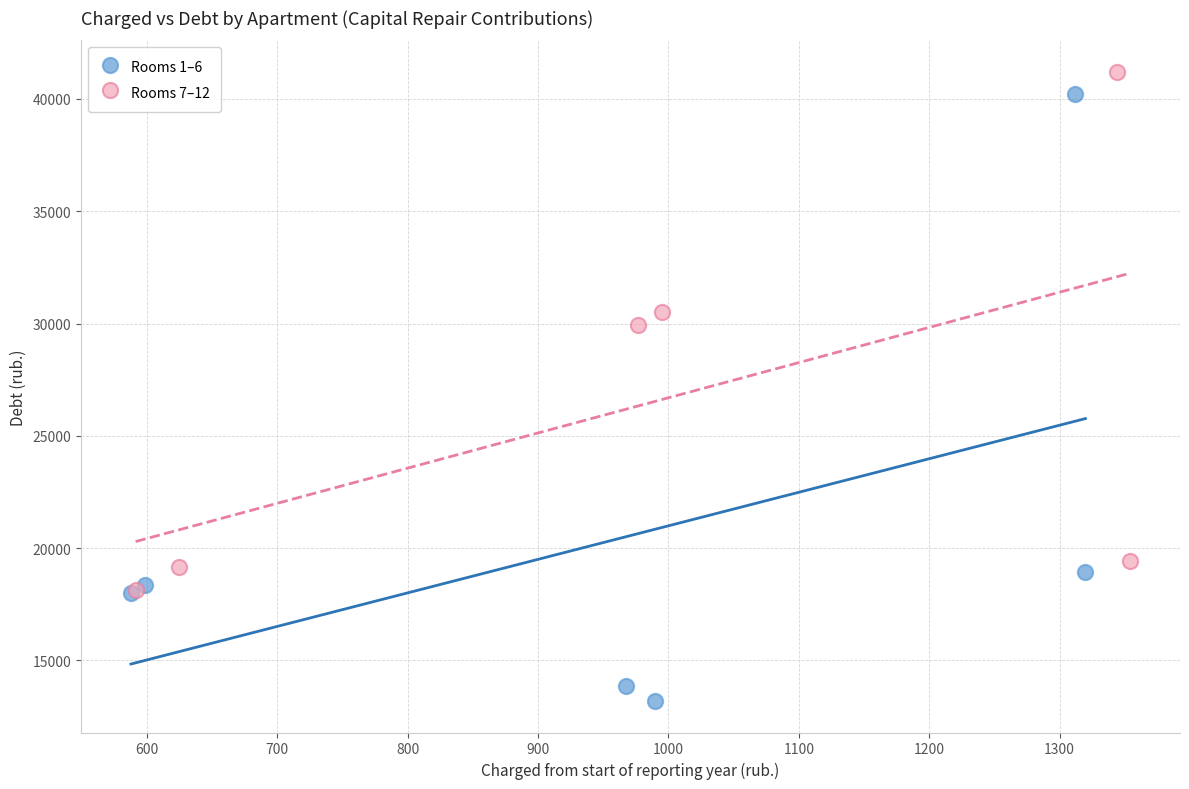

Which series contains the lowest Y value?

Rooms 1–6